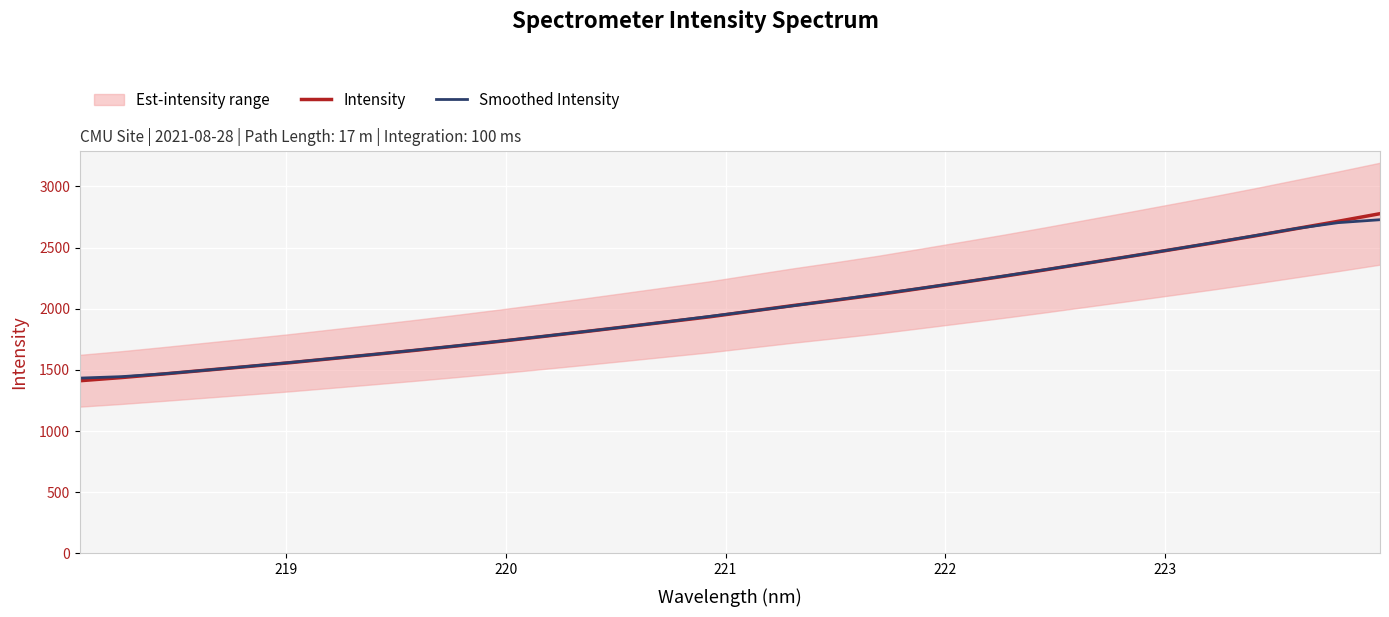

What is the highest value of the Smoothed Intensity series?

2727.7